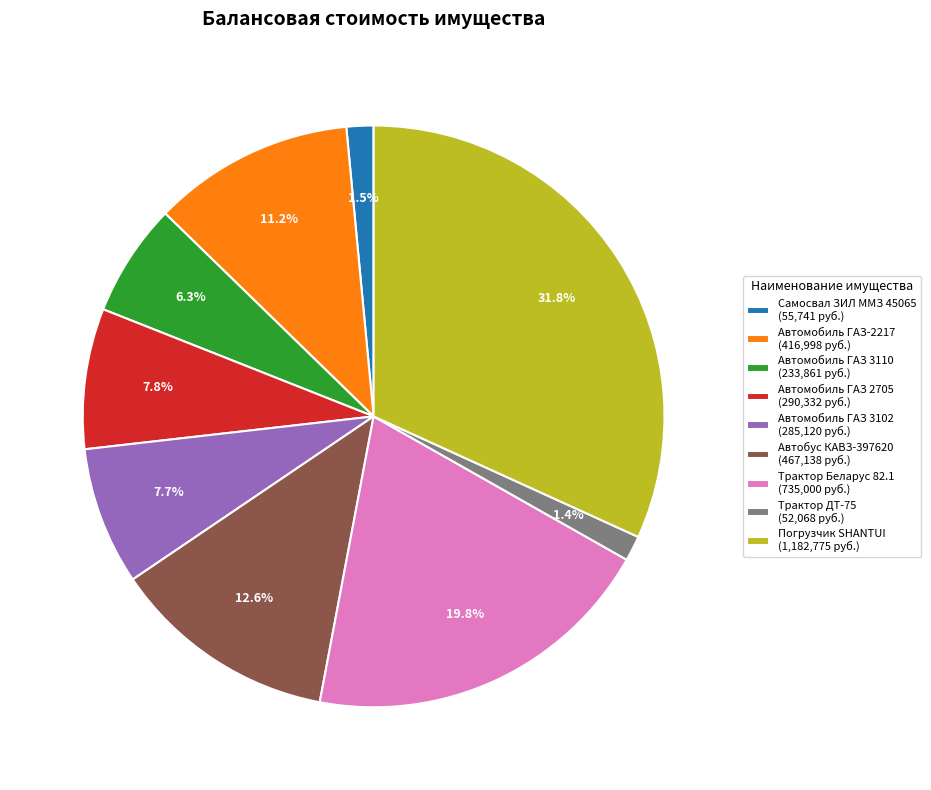

Which has a higher value, Самосвал ЗИЛ ММЗ 45065 or Трактор Беларус 82.1?

Трактор Беларус 82.1